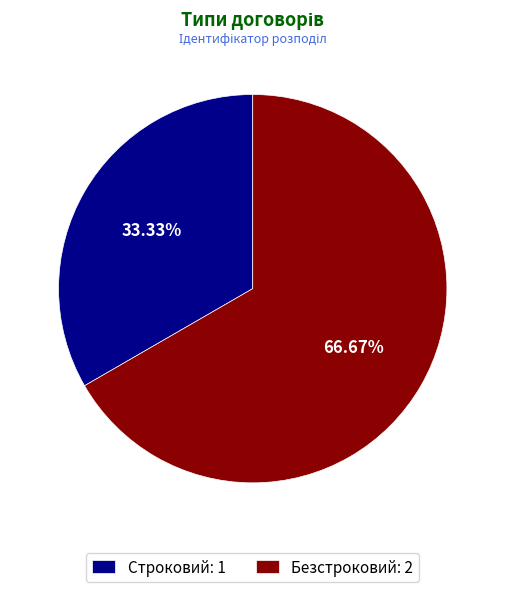

Is there any slice that represents more than half of the pie?

Yes